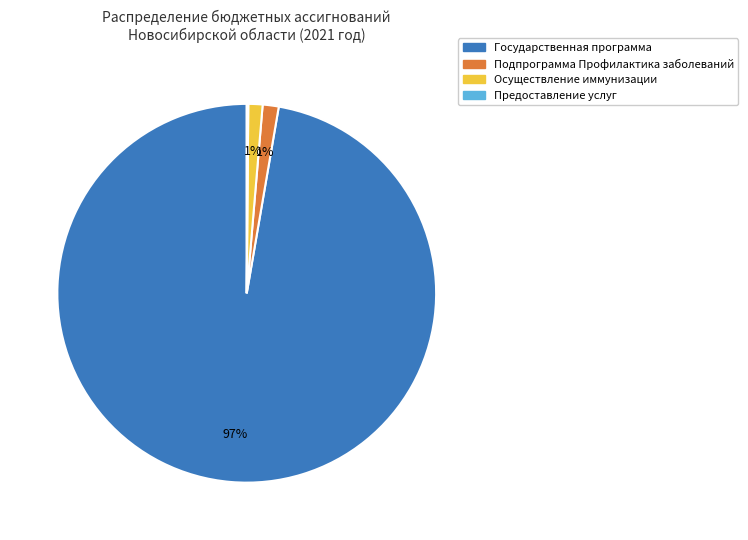

Do Осуществление иммунизации and Государственная программа together represent more than half of the pie?

Yes